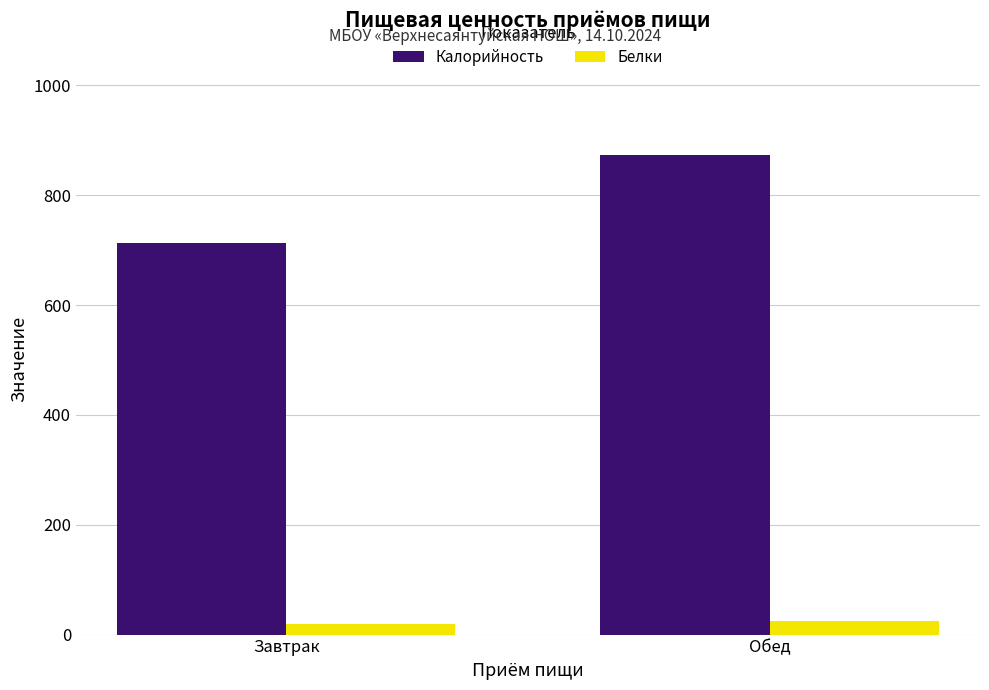

The value of Калорийность at Обед is 874.0. True or false?

True